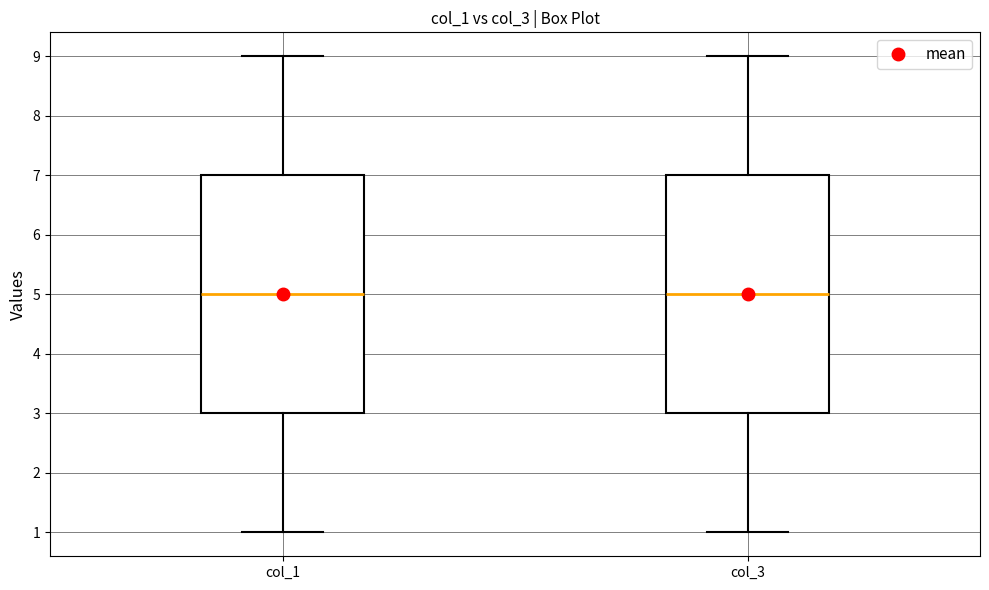

Reading left to right, transcribe this box plot: for each box, give where its median line is, the range the box spans, and where its two whiskers end, as read against the y-axis. The values are not printed on the chart, so give them approximately, as read against the axis.

col_1: median 5, box 3 to 7, whiskers 1 to 9
col_3: median 5, box 3 to 7, whiskers 1 to 9